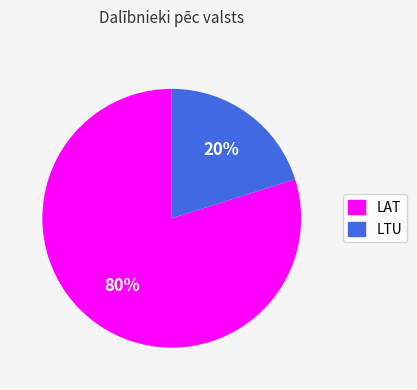

Does LAT represent more than half of the total?

Yes